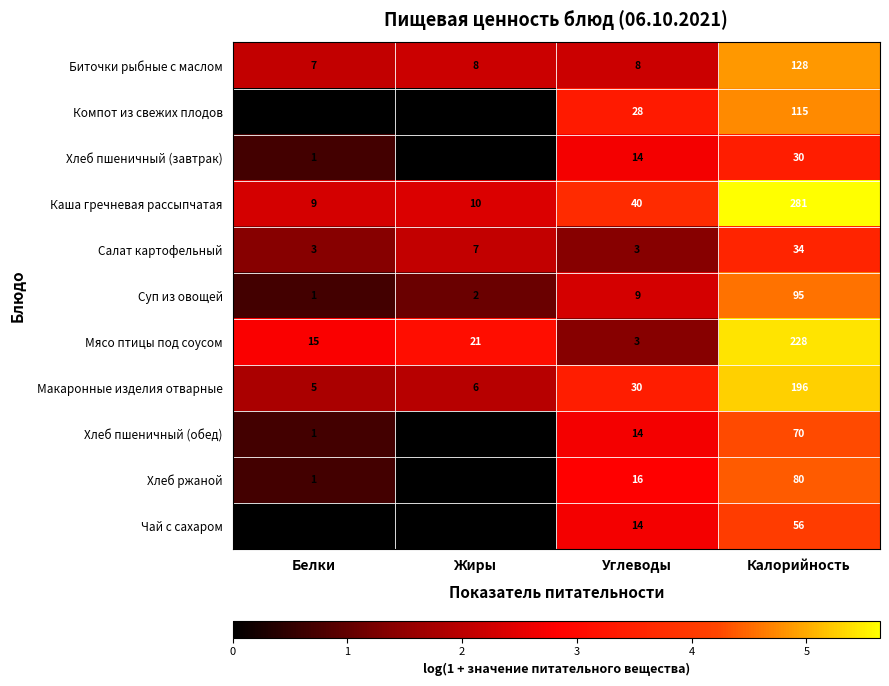

List the labels in order of Хлеб ржаной value, smallest first.

Жиры, Белки, Углеводы, Калорийность